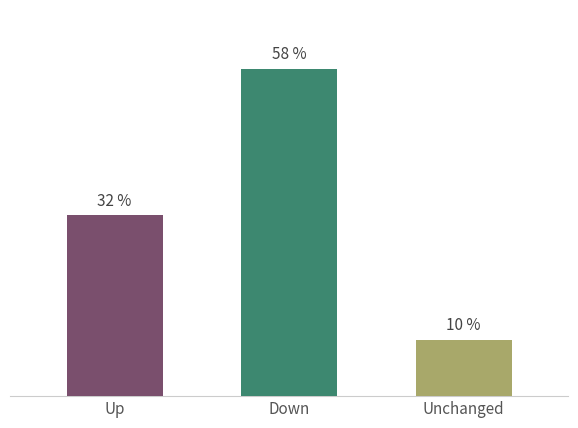

Which has a higher value, Unchanged or Up?

Up